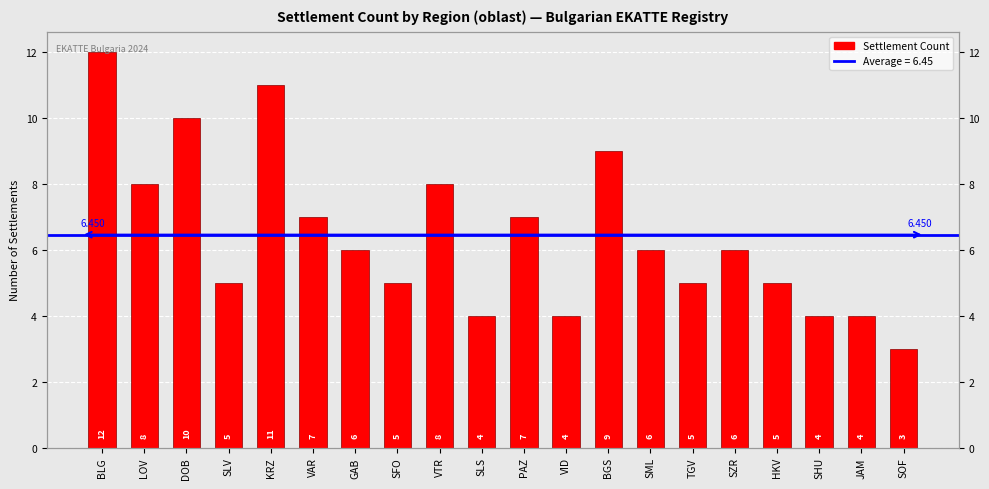

The value at HKV is 2. True or false?

False